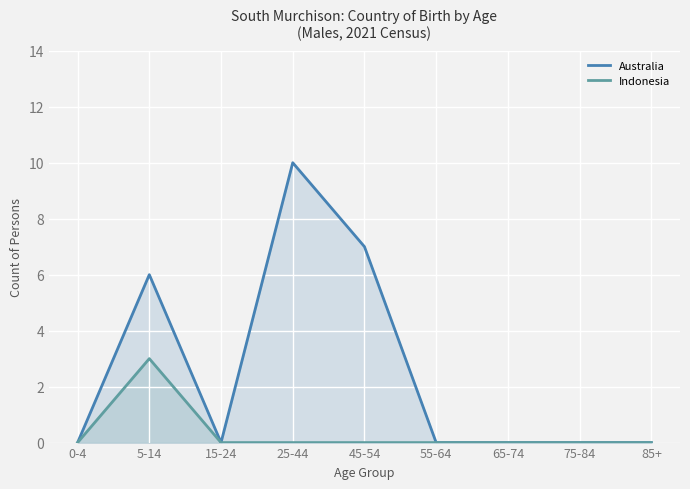

How many values in the Indonesia series exceed 0?

1